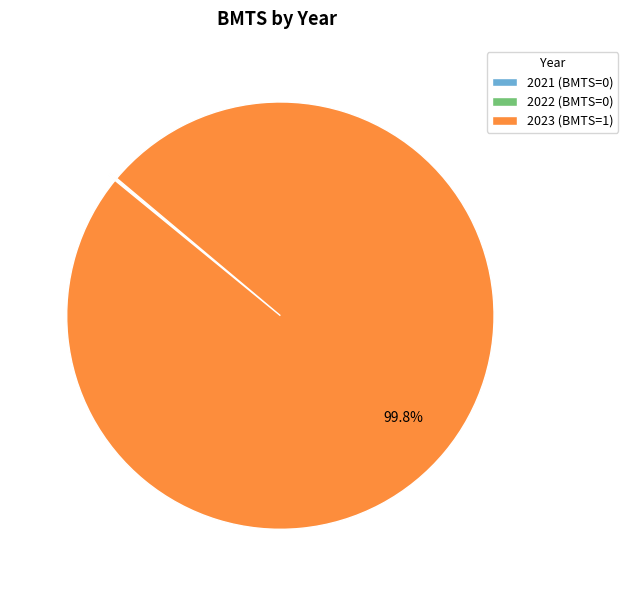

Does any single category account for the majority?

Yes